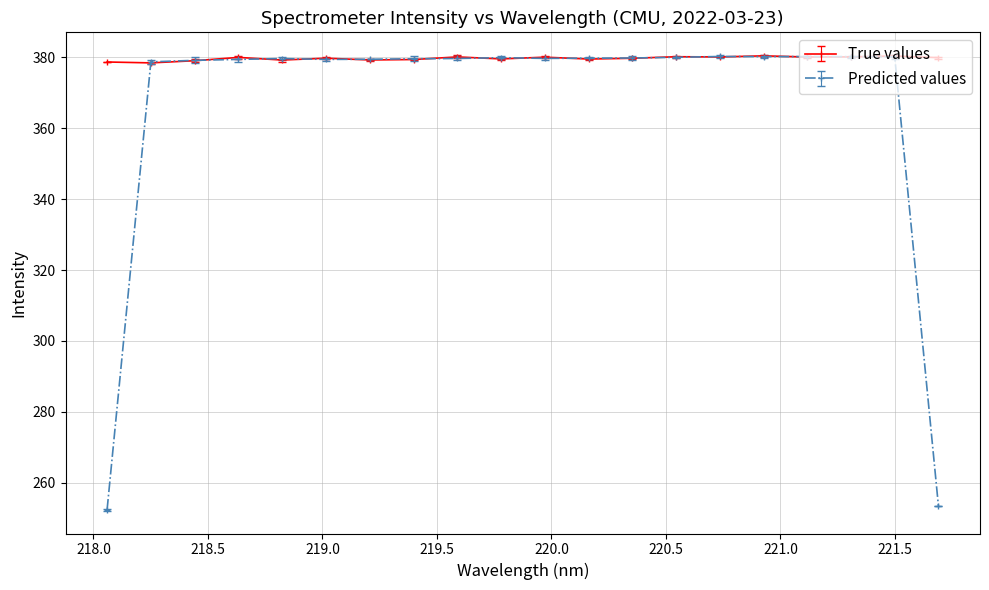

What is the minimum value for Predicted values?

252.4